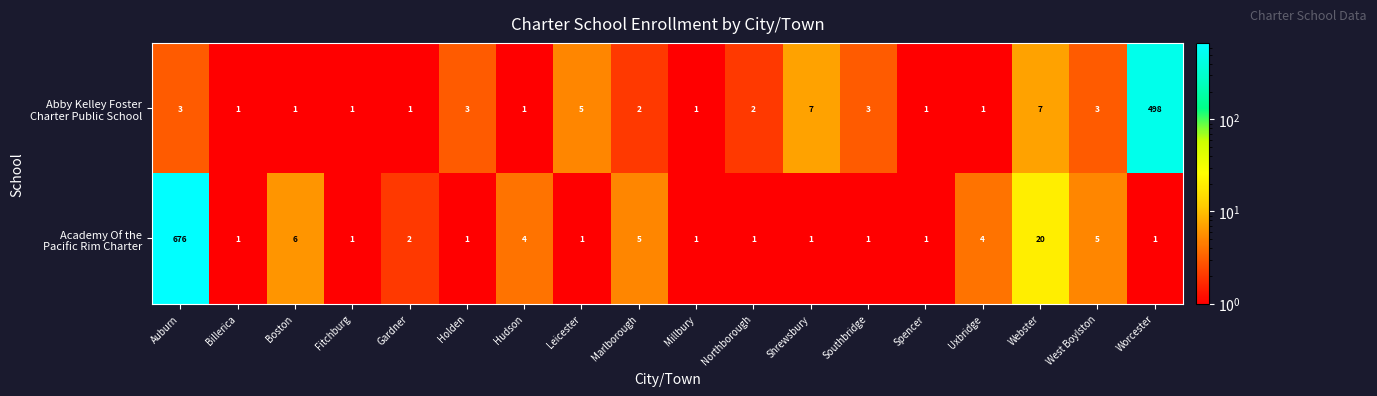

At which category does the chart reach its peak across all series?

Auburn